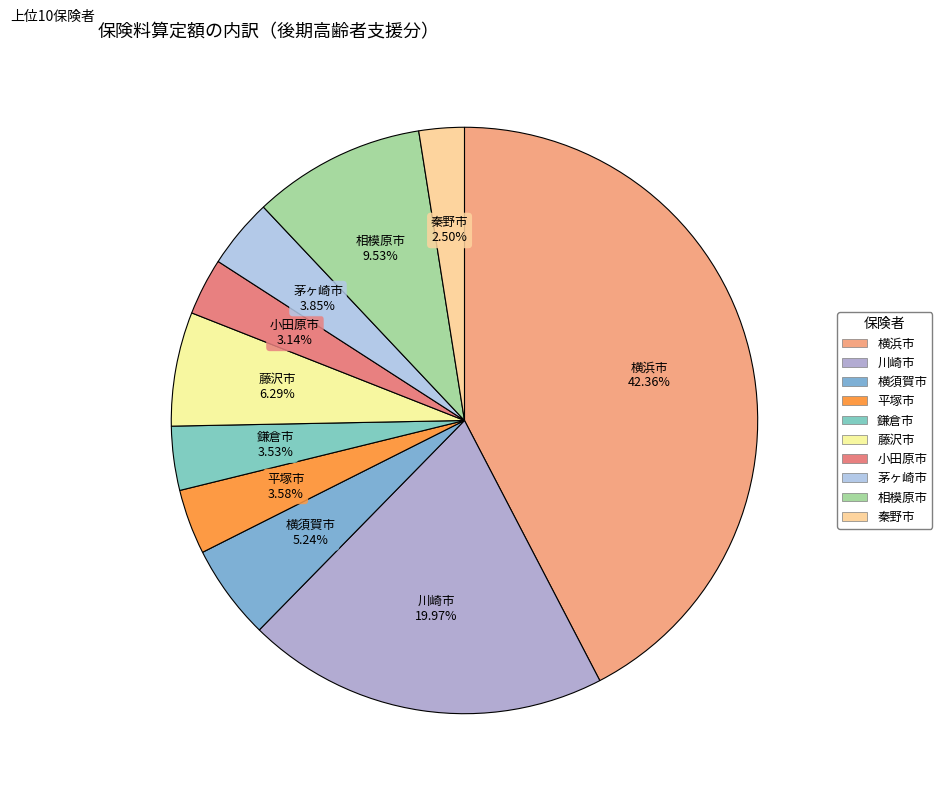

To the nearest percent, what portion does 平塚市 represent?

4%